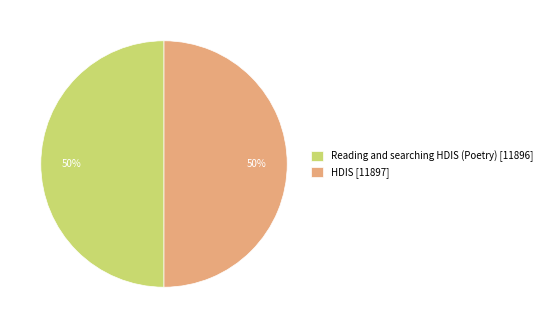

Approximately how many times larger is the value at HDIS compared to Reading and searching HDIS (Poetry)?

1.0